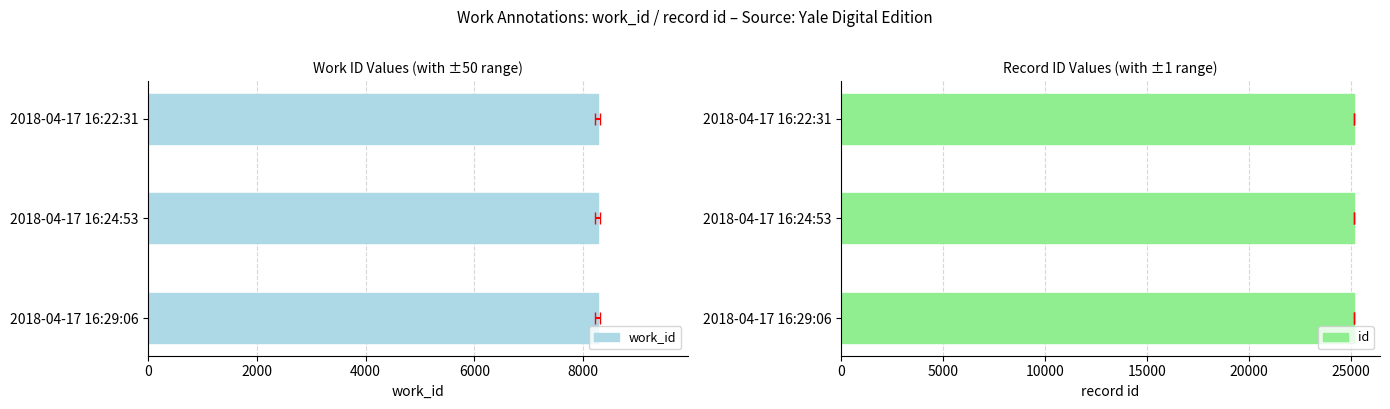

What are all the series names shown in the legend?

work_id, id